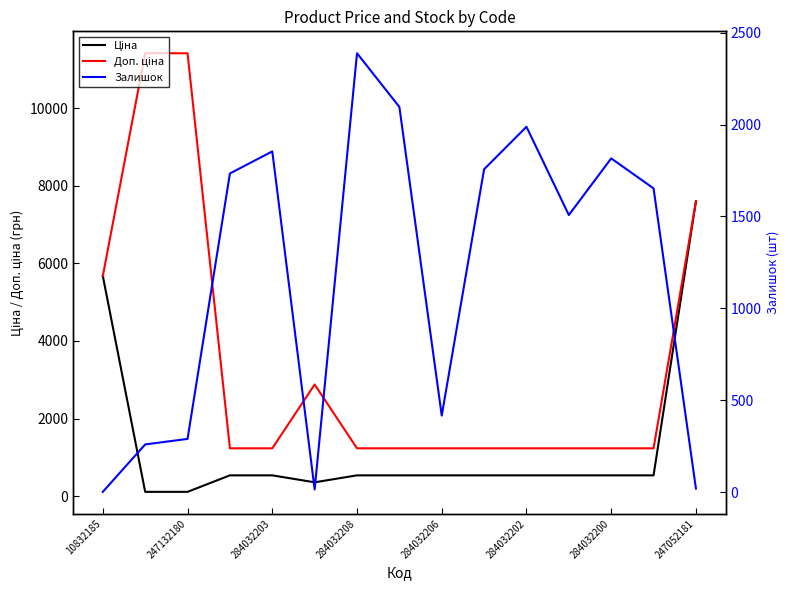

Which series ends up on top after the final intersection of Залишок and Ціна?

Ціна